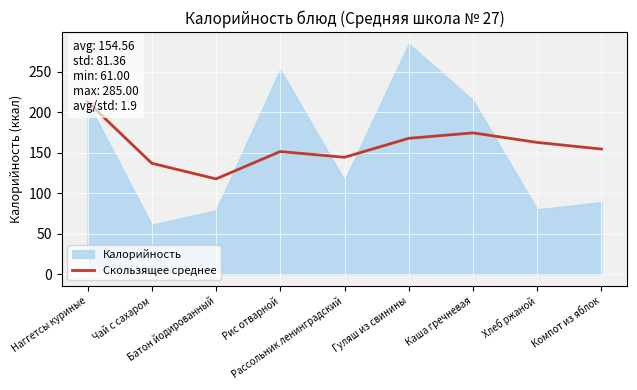

True or false: the data has more than 1 interior local peaks.

True